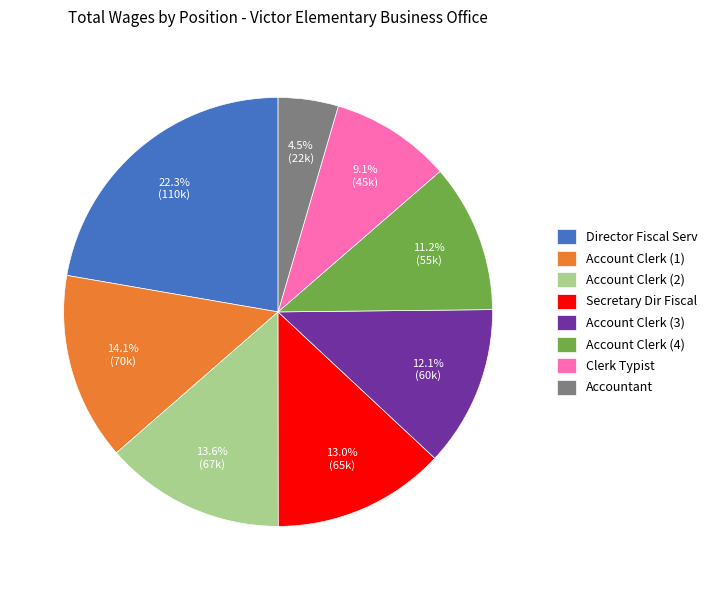

Approximately how many times larger is the value at Account Clerk (1) compared to Secretary Dir Fiscal?

1.1